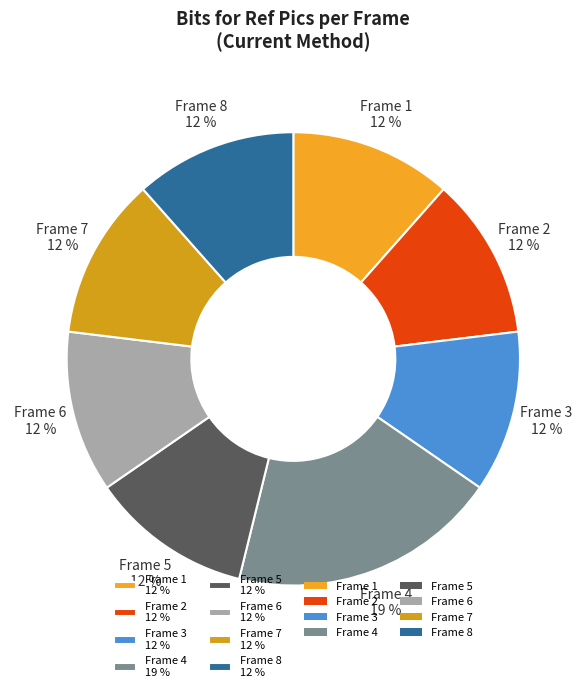

To the nearest percent, what is the combined percentage of Frame 1 12 % and Frame 7 12 %?

23%